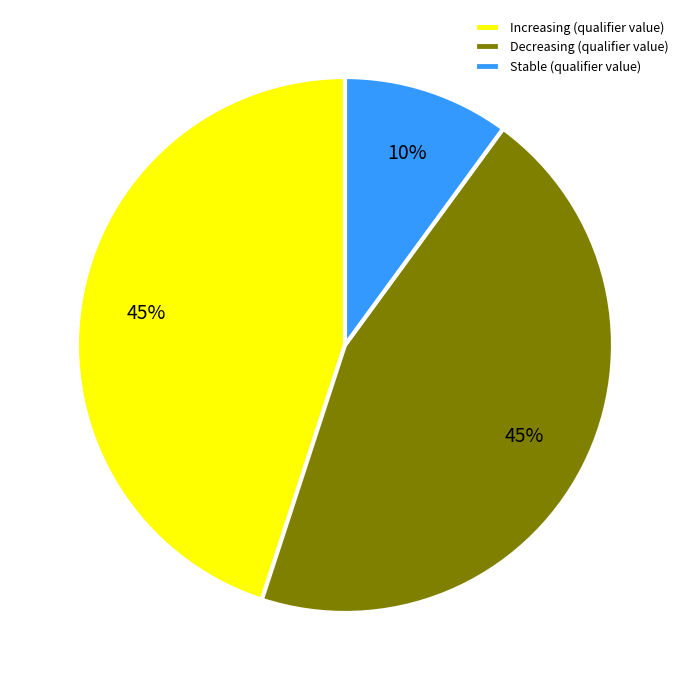

Which slice is the smallest?

Stable (qualifier value)